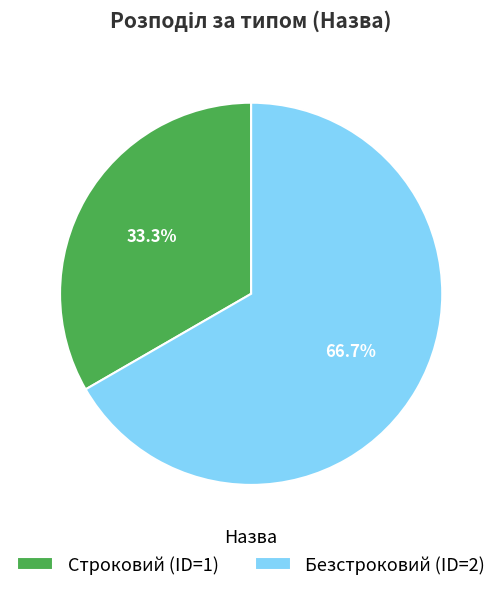

How much of the chart is everything except Безстроковий?

33.3%